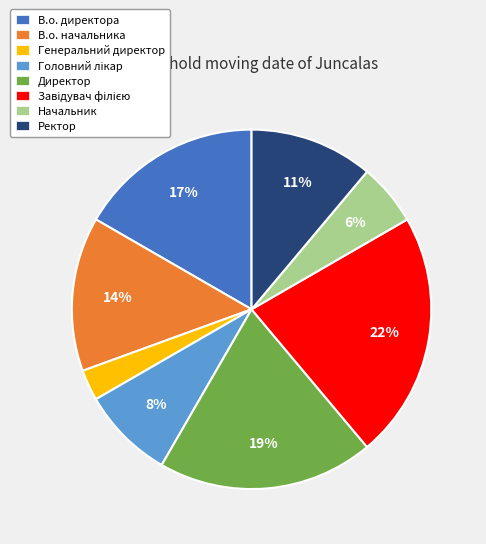

Does Генеральний директор account for over 50% of the chart?

No